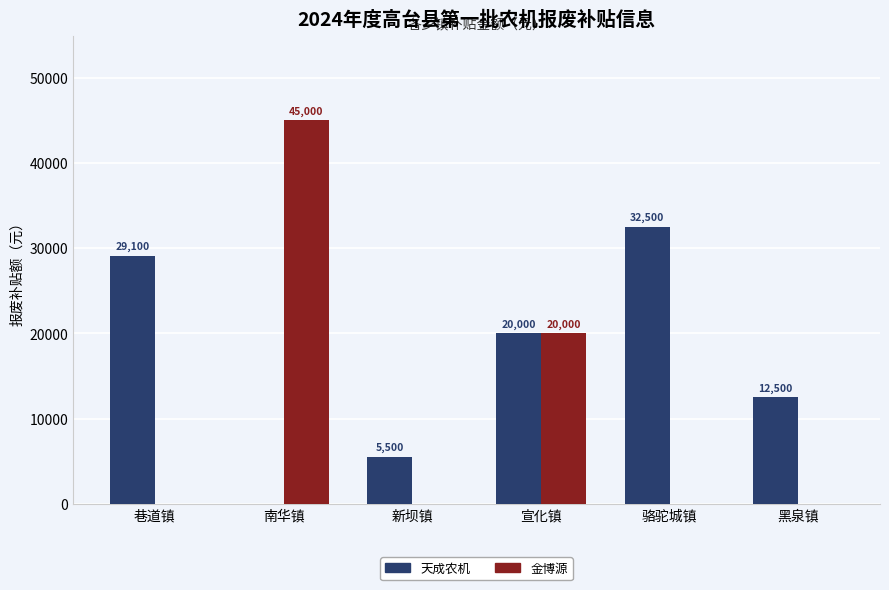

What is the total value across all series at 黑泉镇?

12500